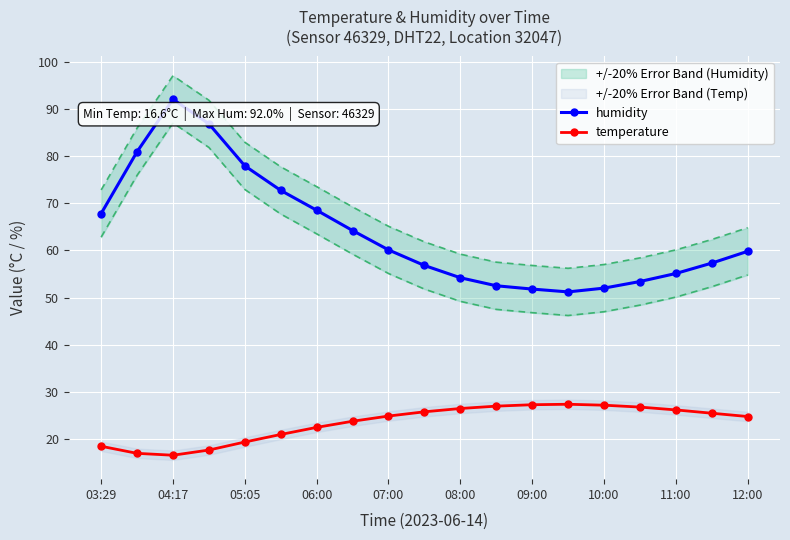

True or false: humidity and temperature intersect in this chart.

False